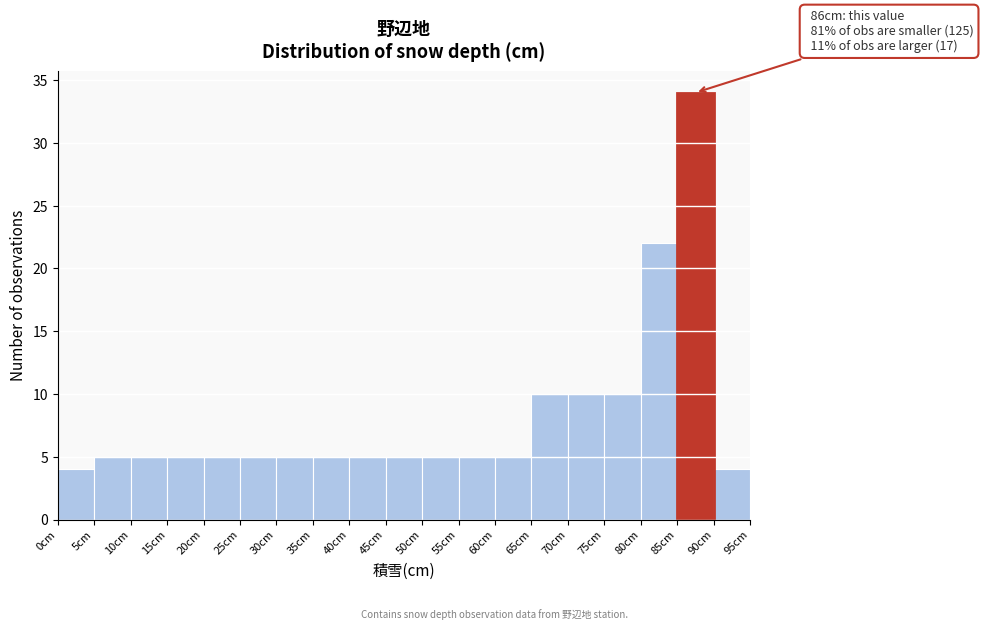

Which range on the x-axis has the tallest bar?

85 to 90